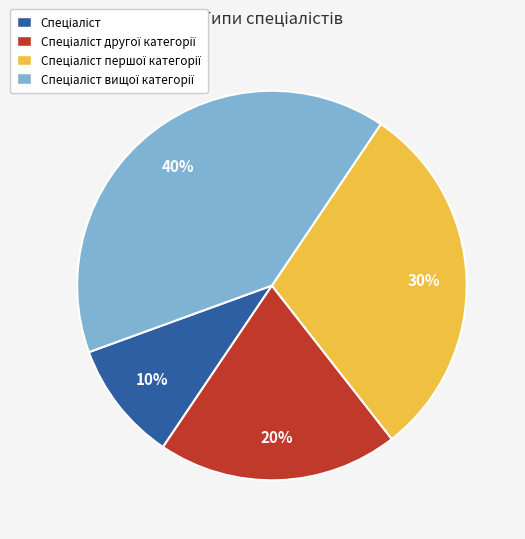

Does any single category account for the majority?

No